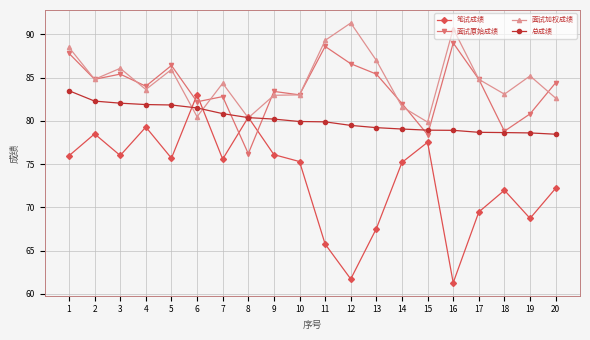

How many intersections are there between 面试原始成绩 and 笔试成绩?

4